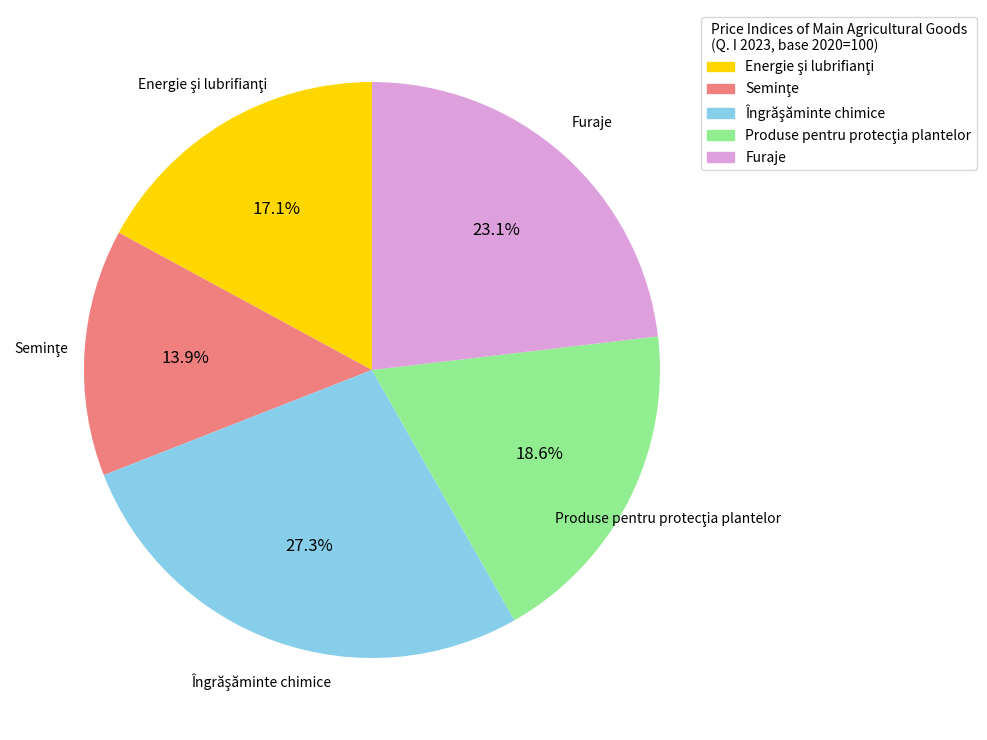

Does any single category account for the majority?

No